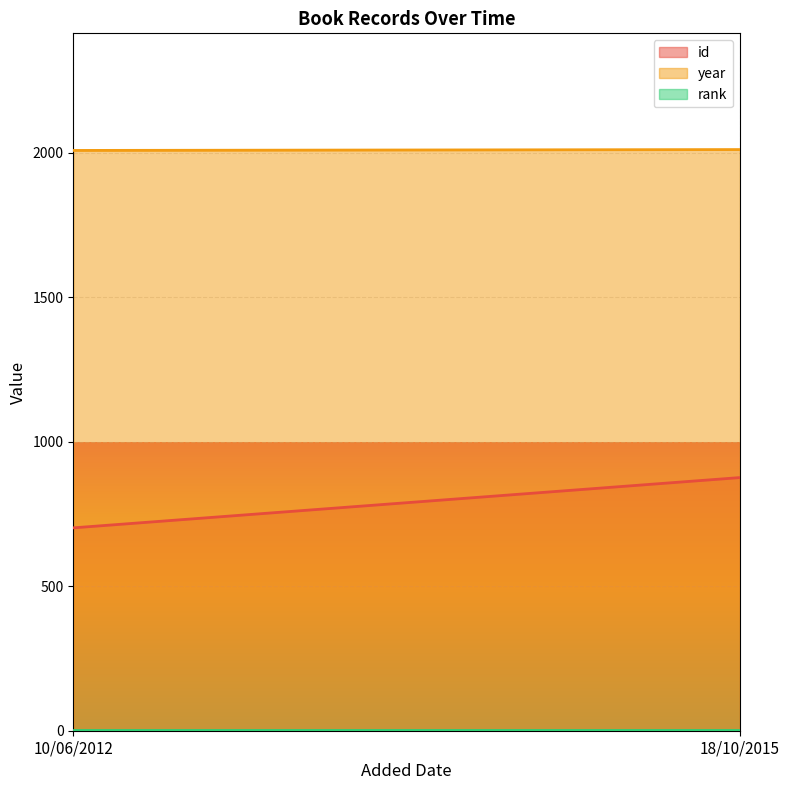

What value does the id series have at 18/10/2015, to the nearest 50?

900